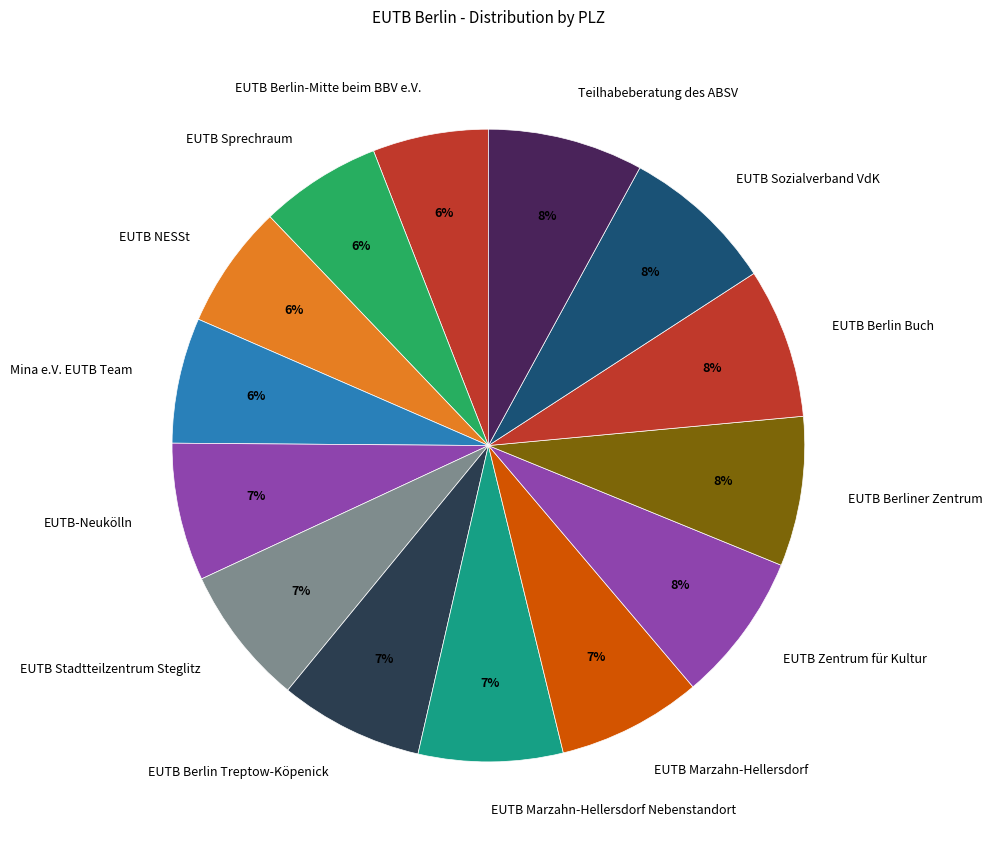

Is there any slice that represents more than half of the pie?

No